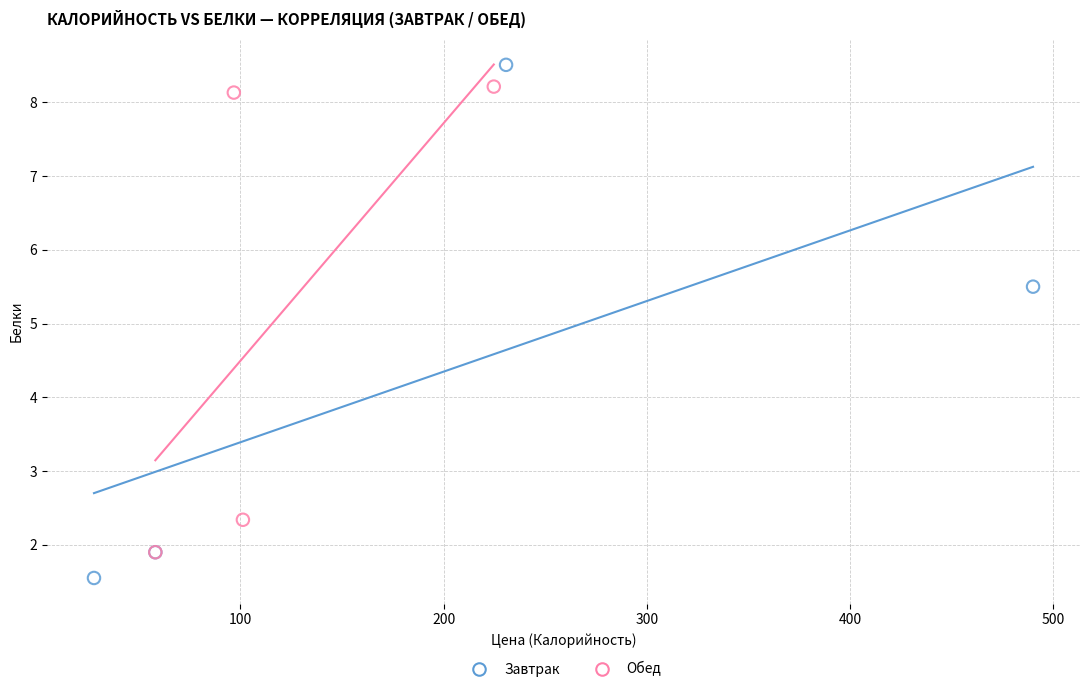

Which series has the widest spread of Y values?

Завтрак